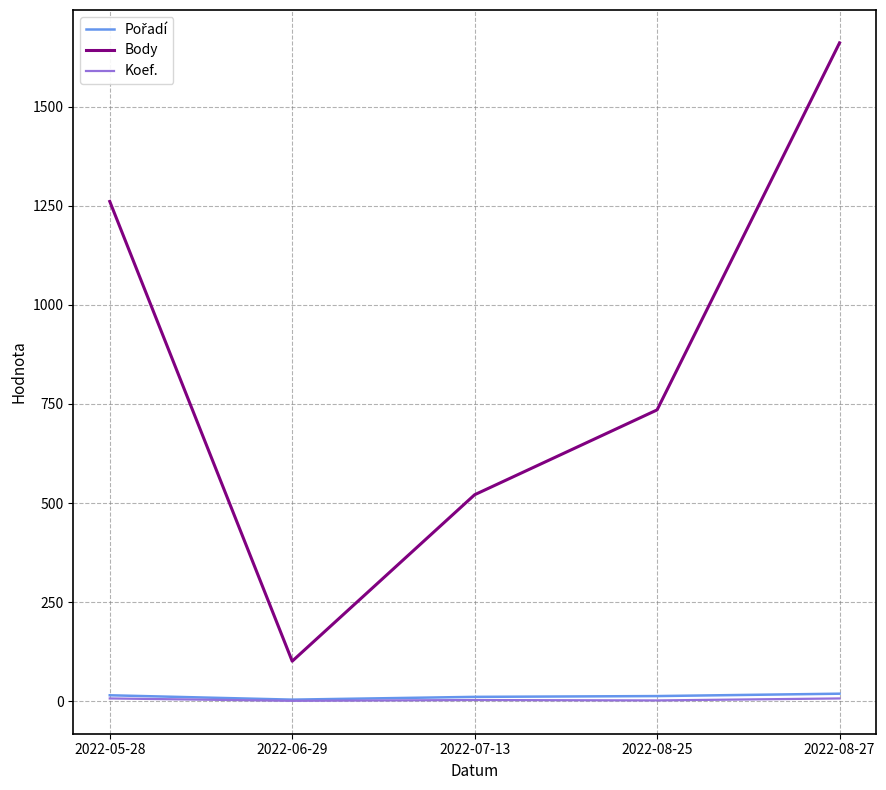

Which series changed the most between 2022-06-29 and 2022-07-13?

Body